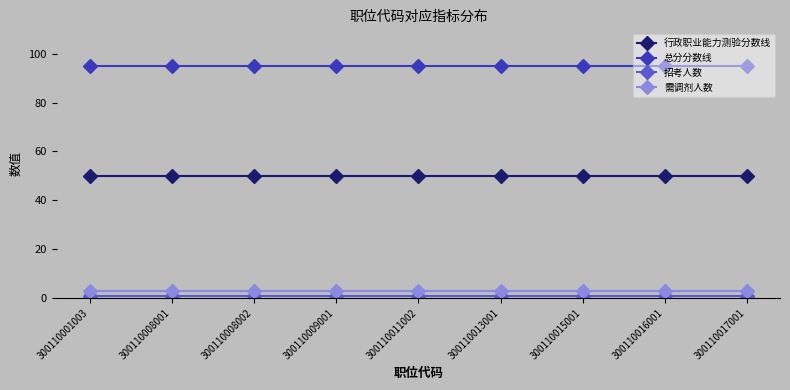

Is this an area chart (filled region under the line)?

No